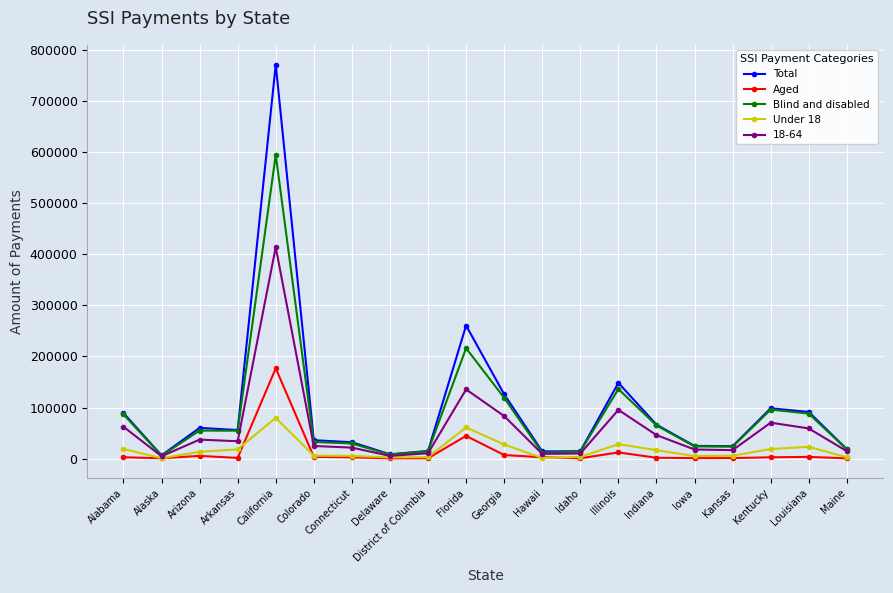

True or false: 18-64 has more than 1 interior local peaks.

True